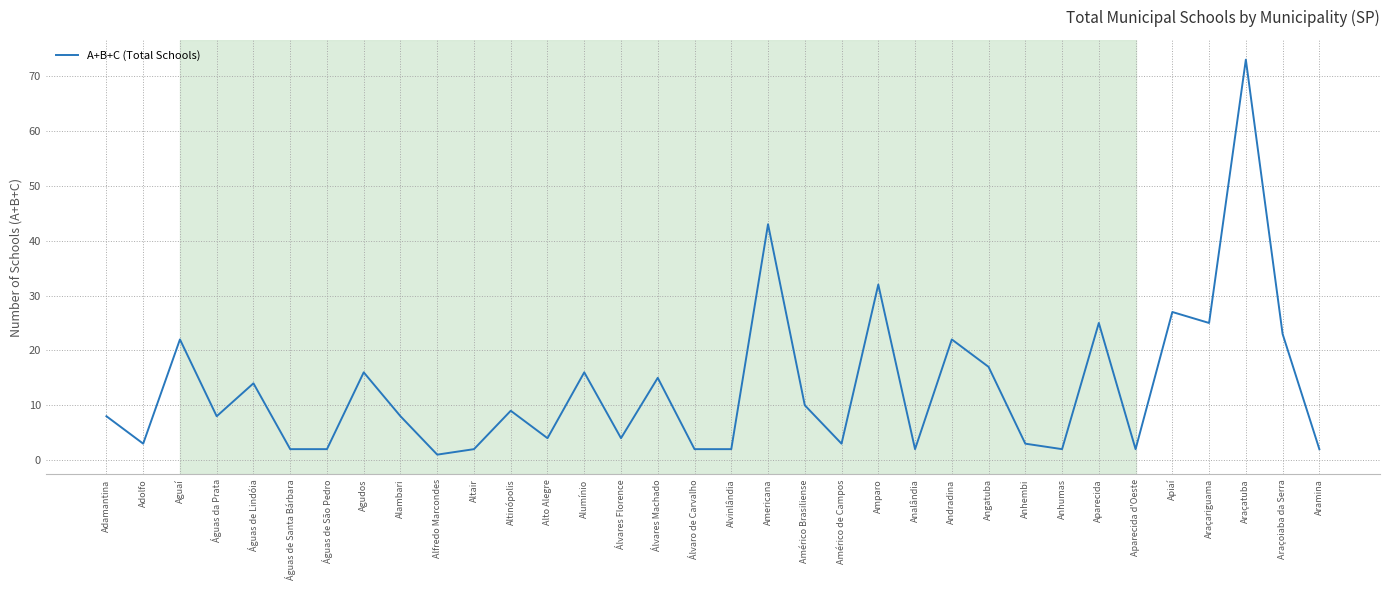

What is the difference between the maximum and minimum values?

72